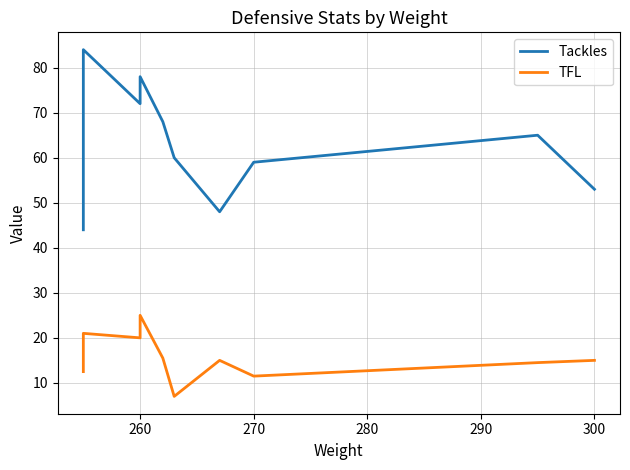

Which series has the largest range (max minus min)?

Tackles